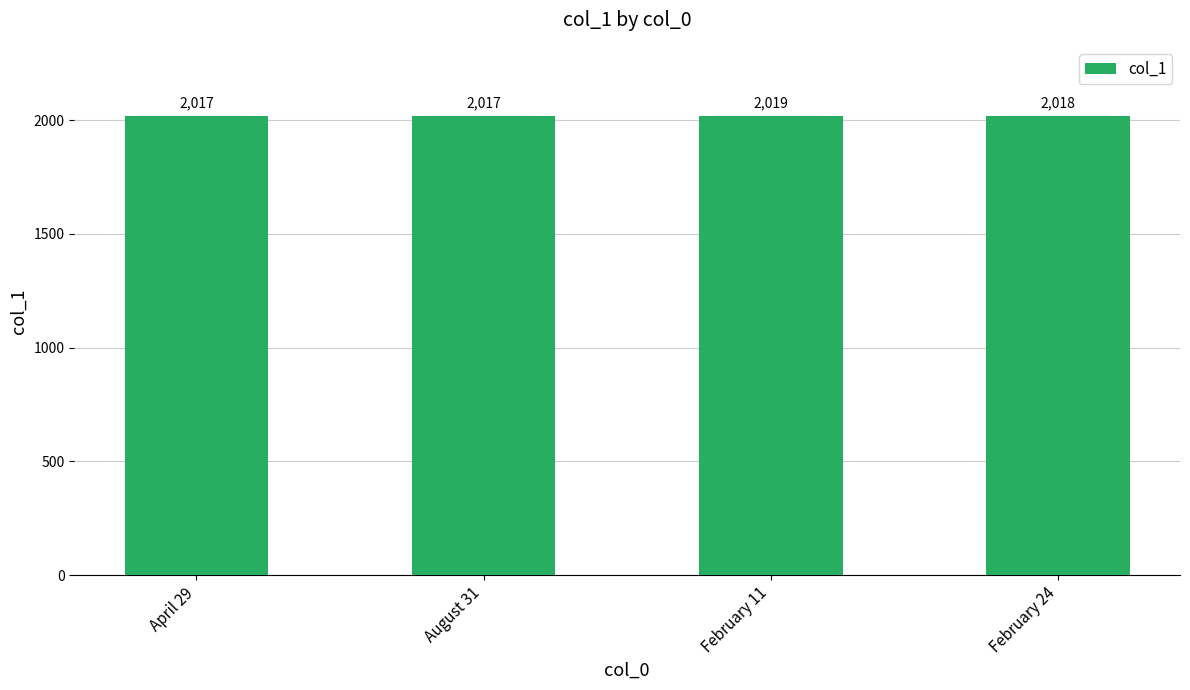

Read the value at February 24.

2018